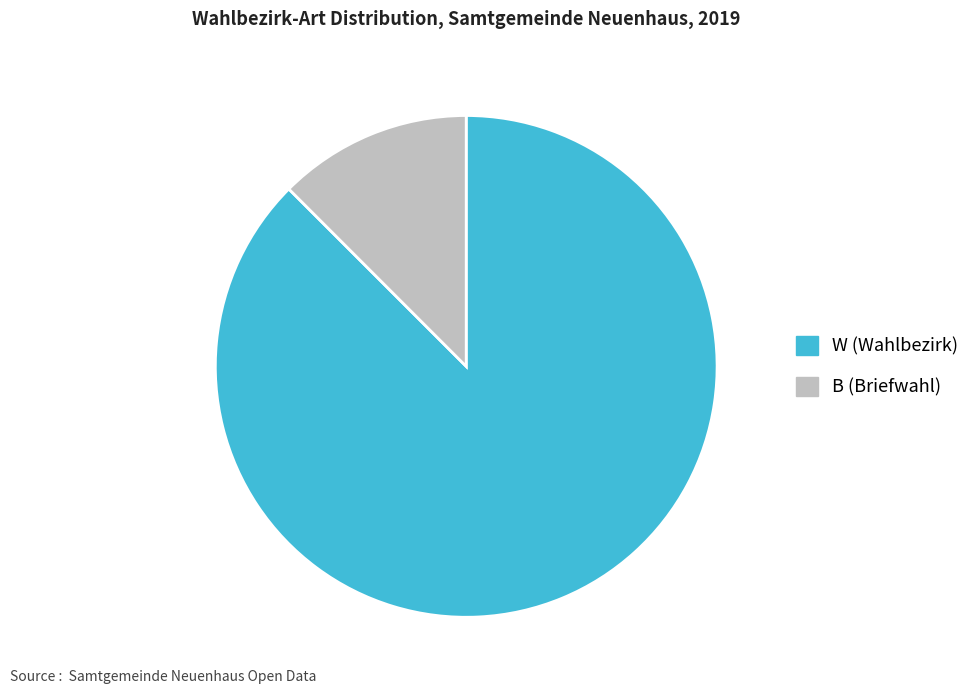

Combined, do B and W account for over 50%?

Yes